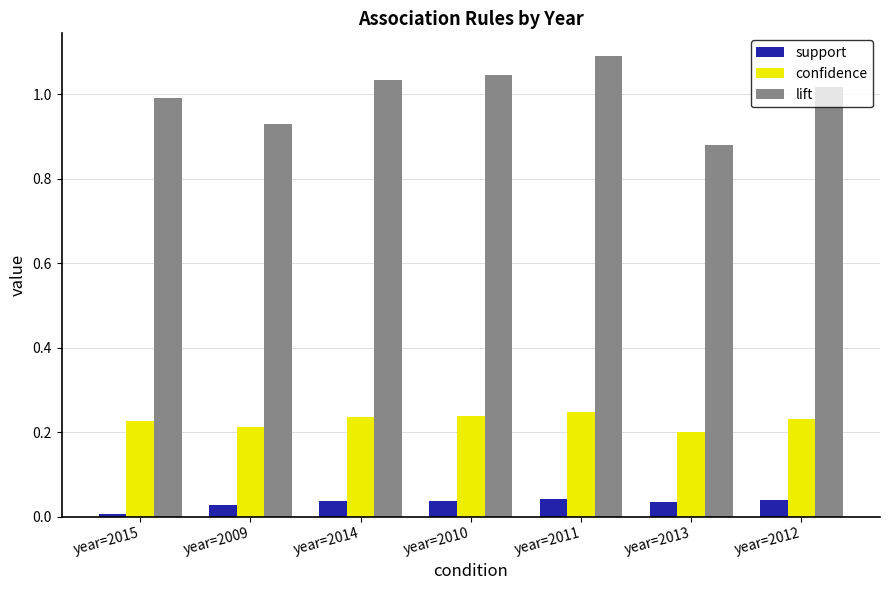

How many bars are there in each group?

3